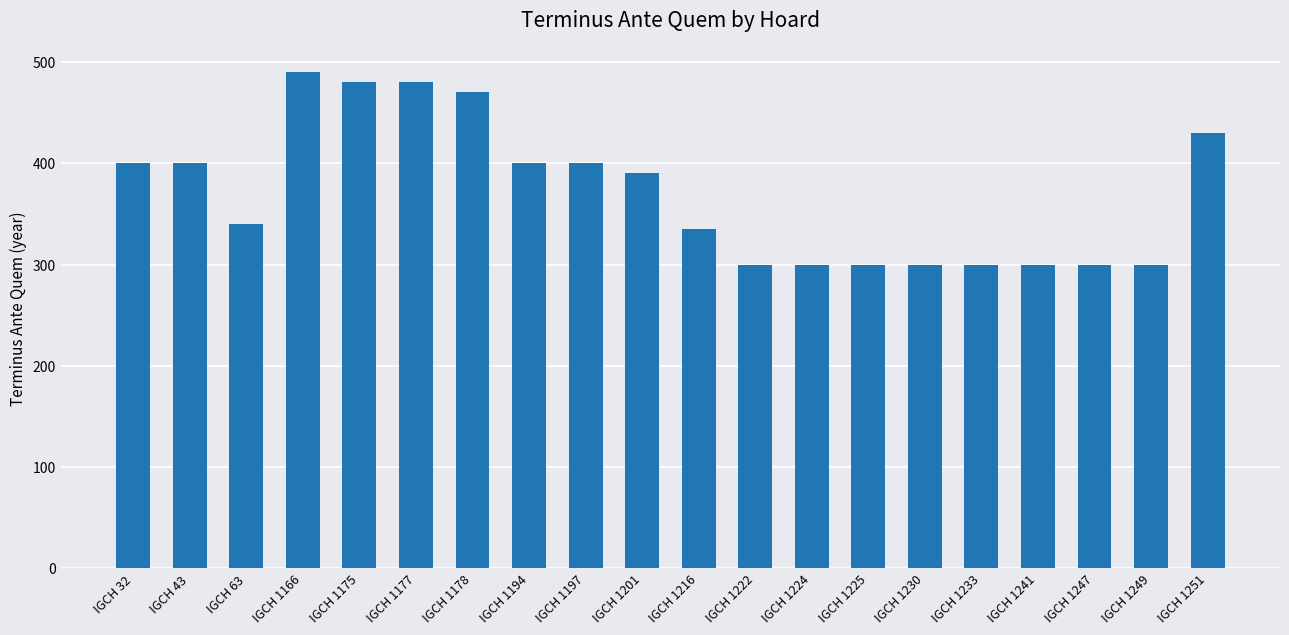

What is the difference between the maximum and minimum values?

190